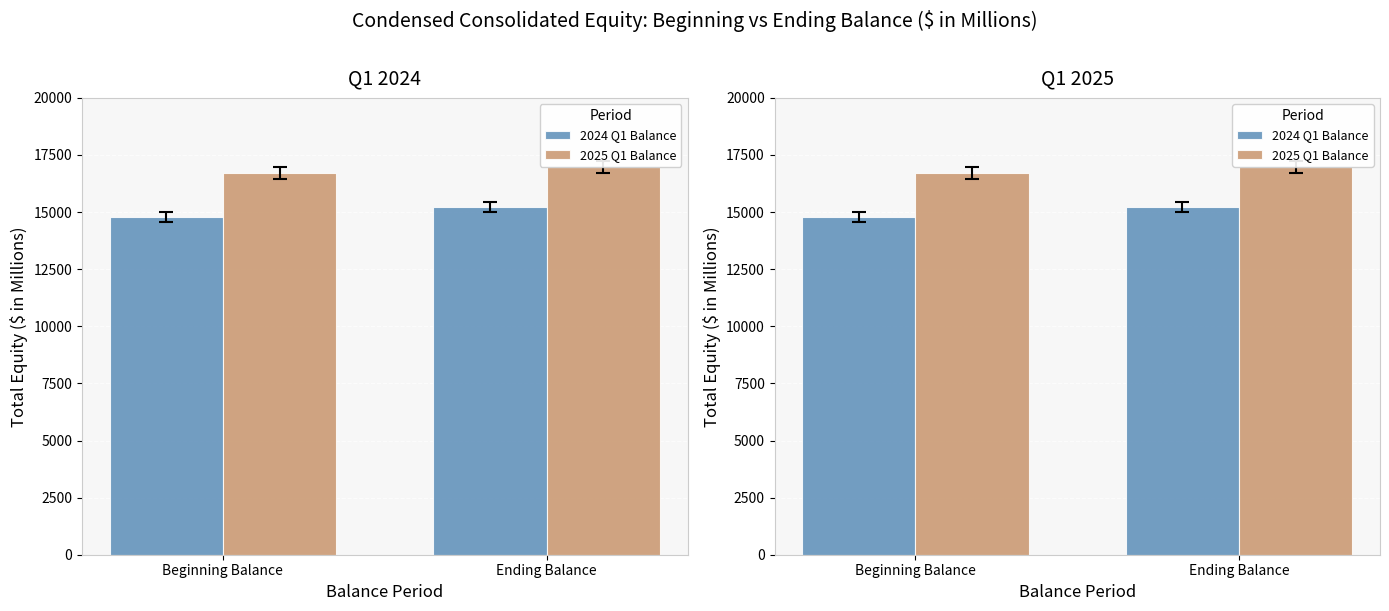

At which label does 2025 Q1 Balance first exceed 16978?

Ending Balance